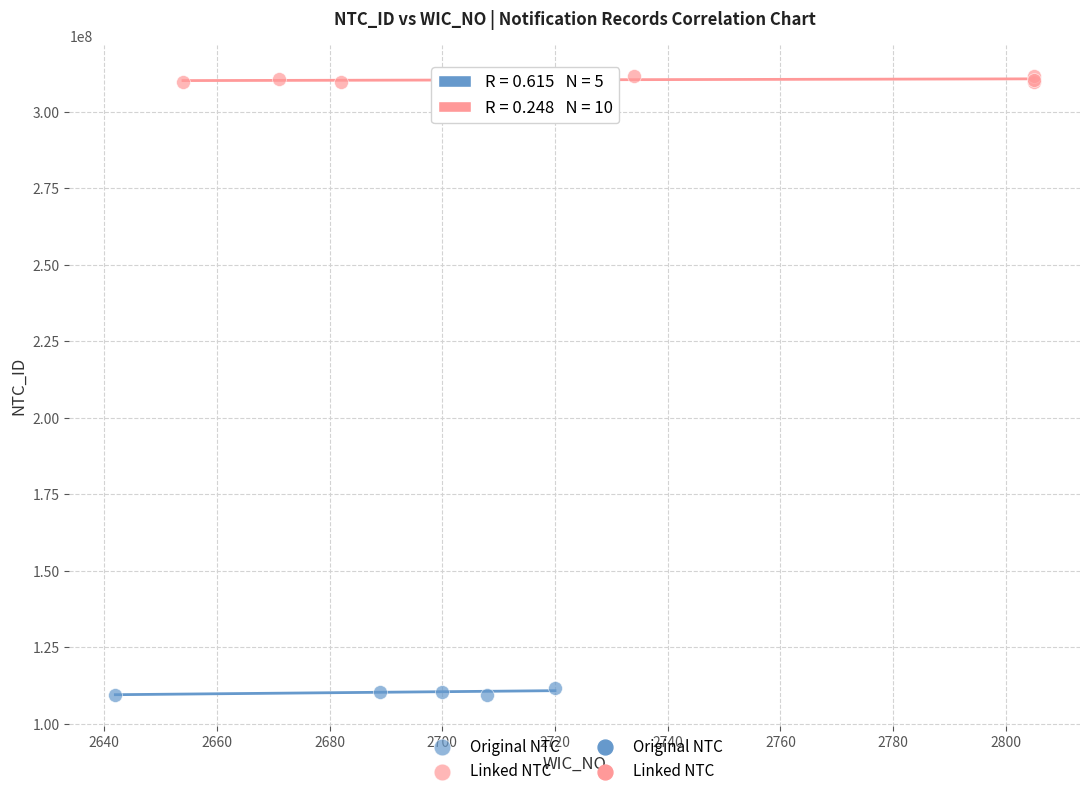

Which series reaches the minimum Y coordinate?

Original NTC